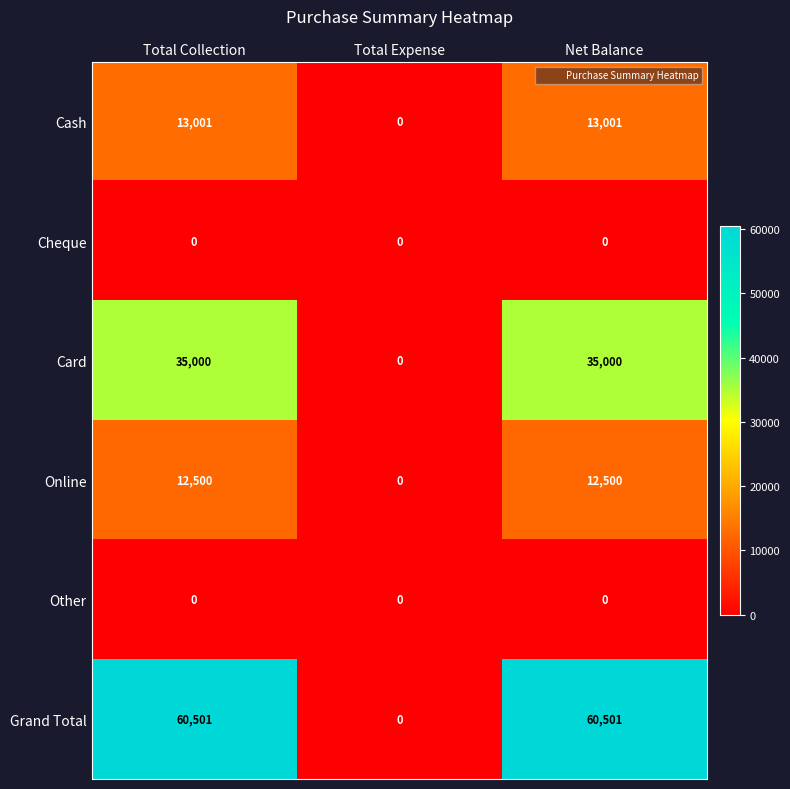

Which series has the widest spread of values?

Grand Total